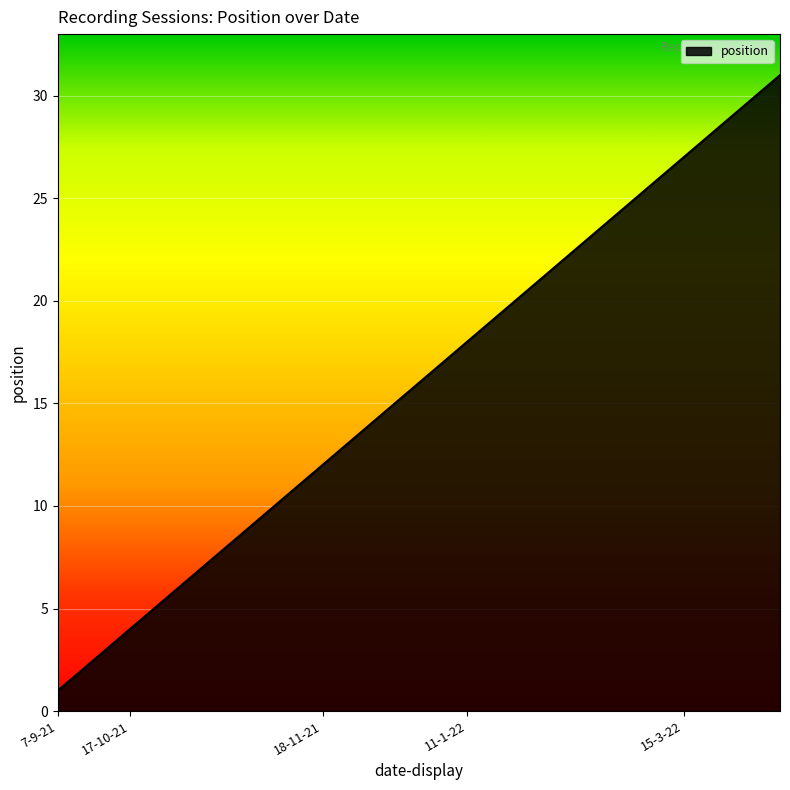

What is the maximum value shown in the chart?

31